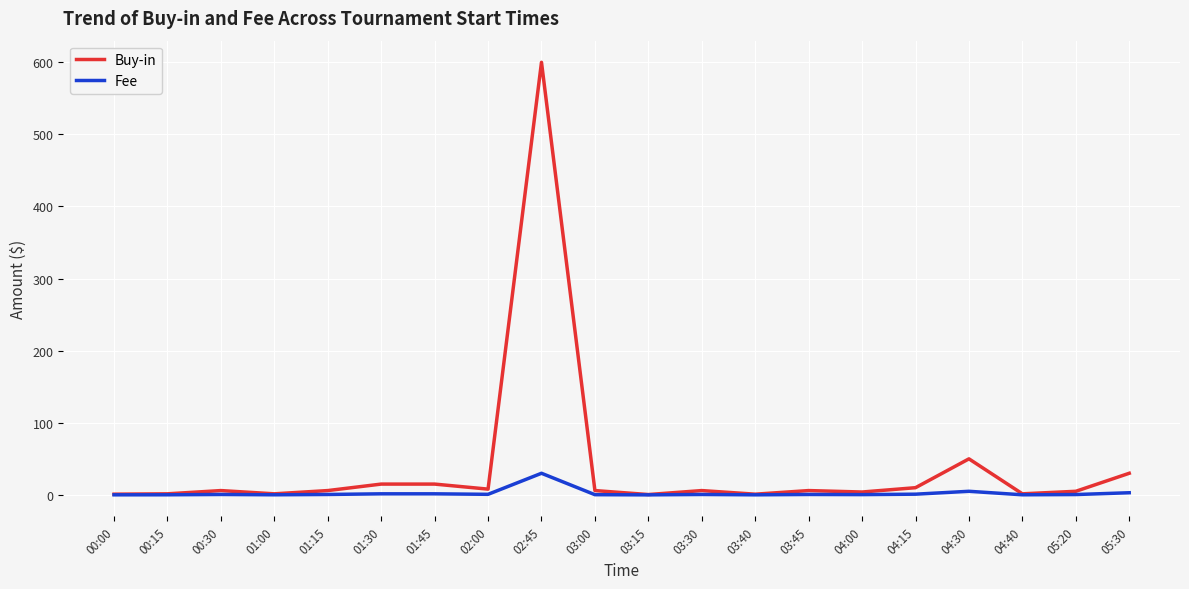

List the series in order of their overall mean, lowest first.

Fee, Buy-in